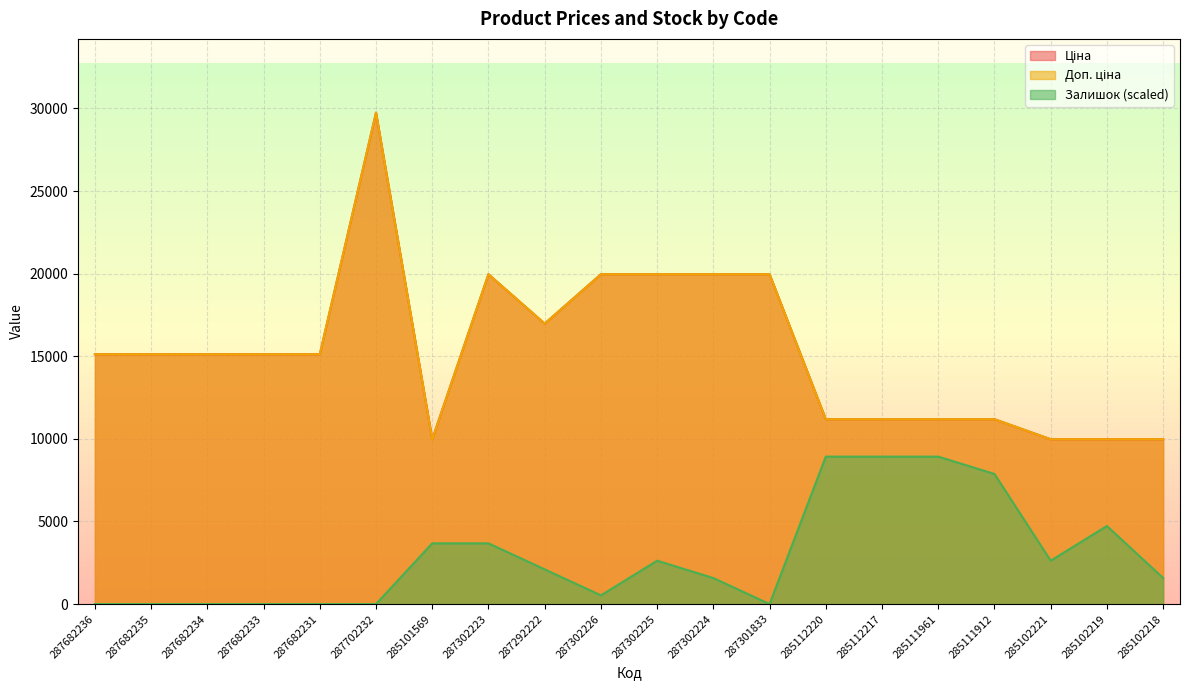

At how many categories does at least one series exceed 15614?

7